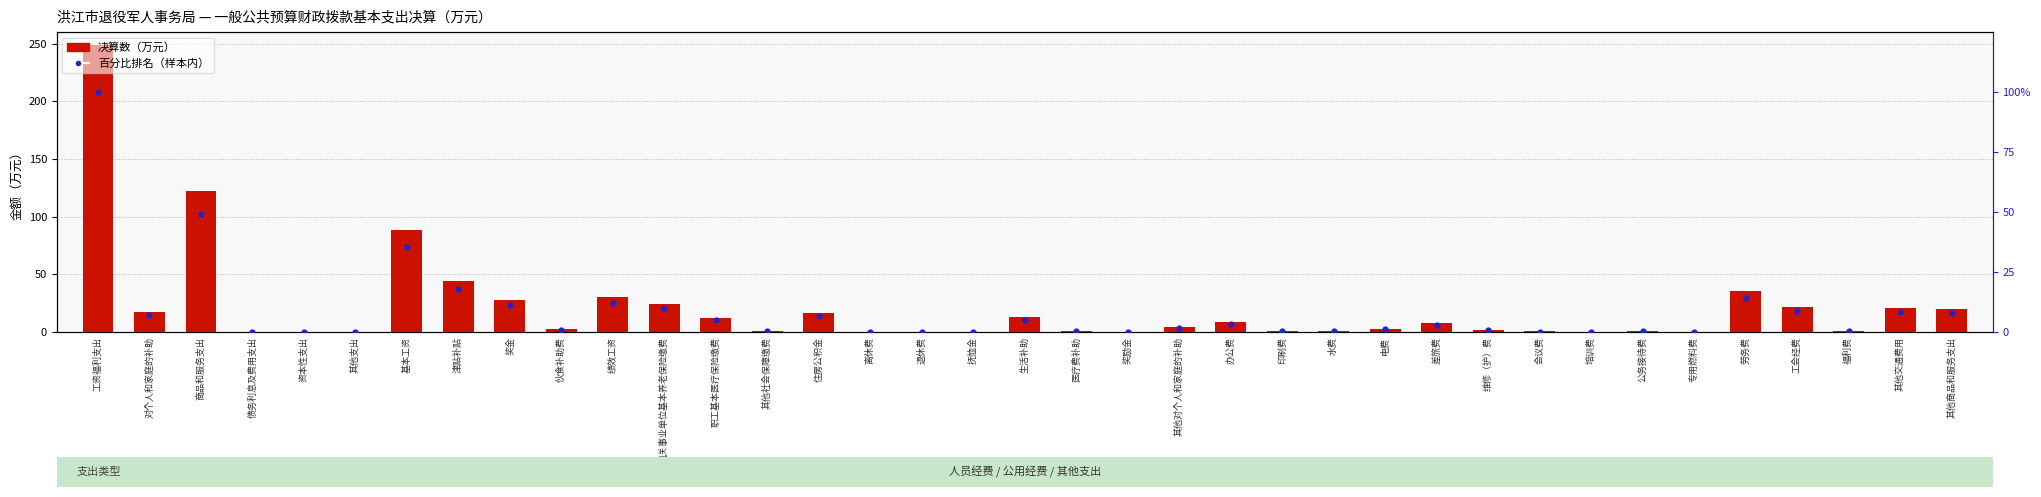

What is the total value across all series at 差旅费?

10.8